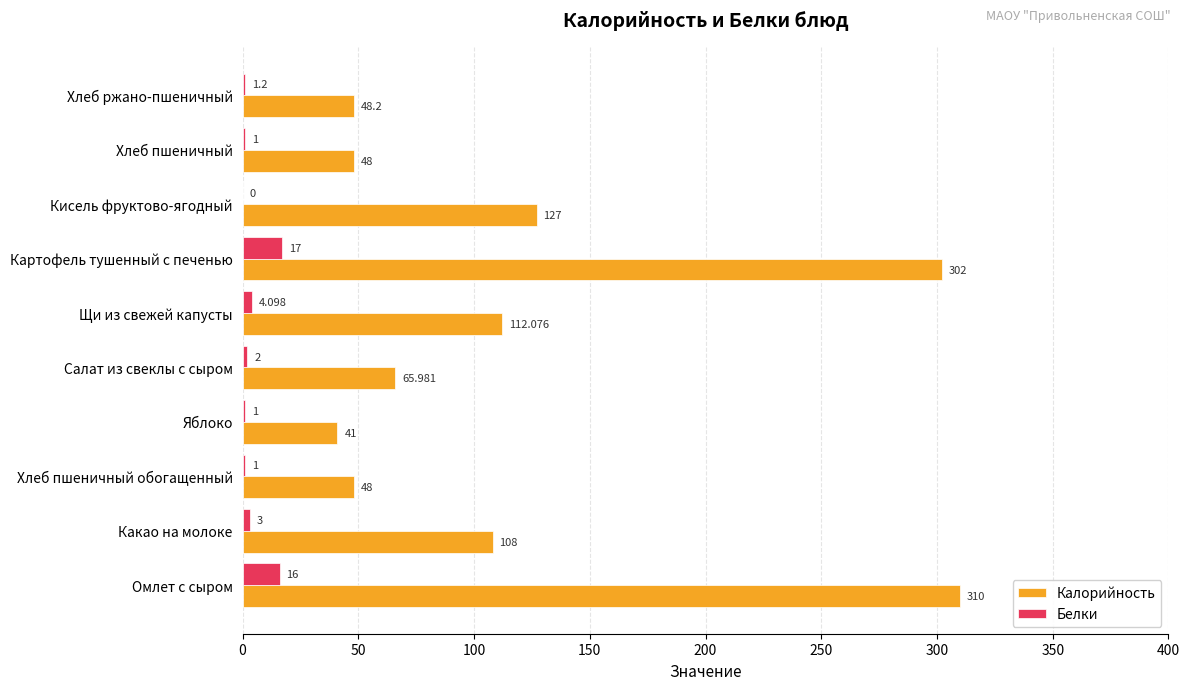

At which label is Калорийность closest to 175?

Кисель фруктово-ягодный